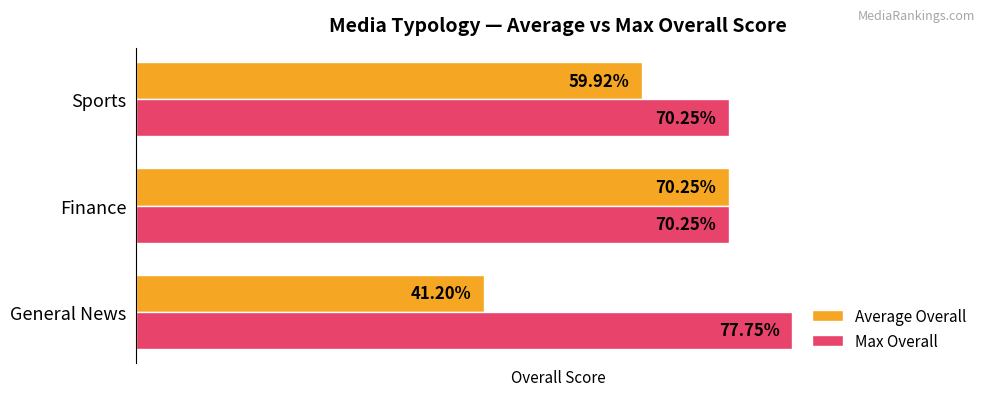

Where is Average Overall nearest to the value 55?

Sports